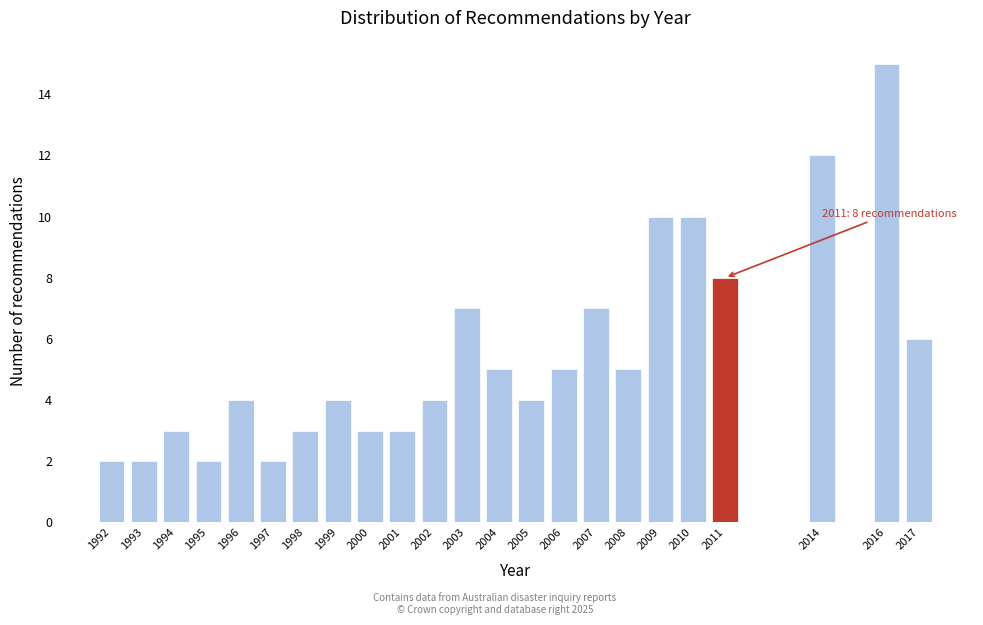

Reading left to right, extract all data points from this chart.

2	2	3	2	4	2	3	4	3	3	4	7	5	4	5	7	5	10	10	8	12	15	6